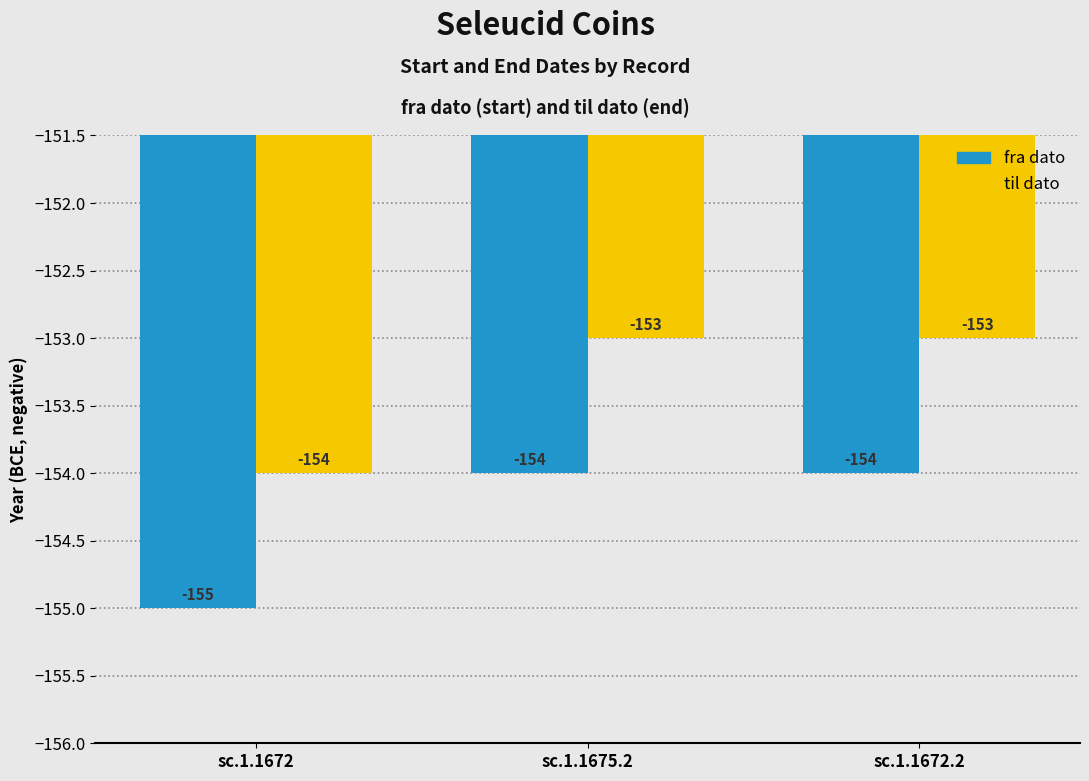

What position from the right is sc.1.1672?

3